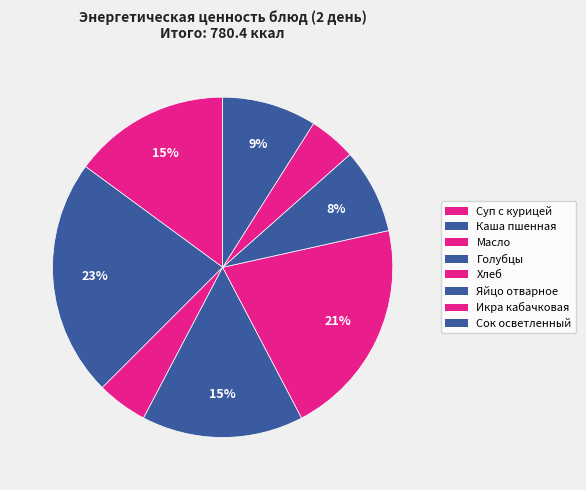

How many segments does this pie chart have?

8